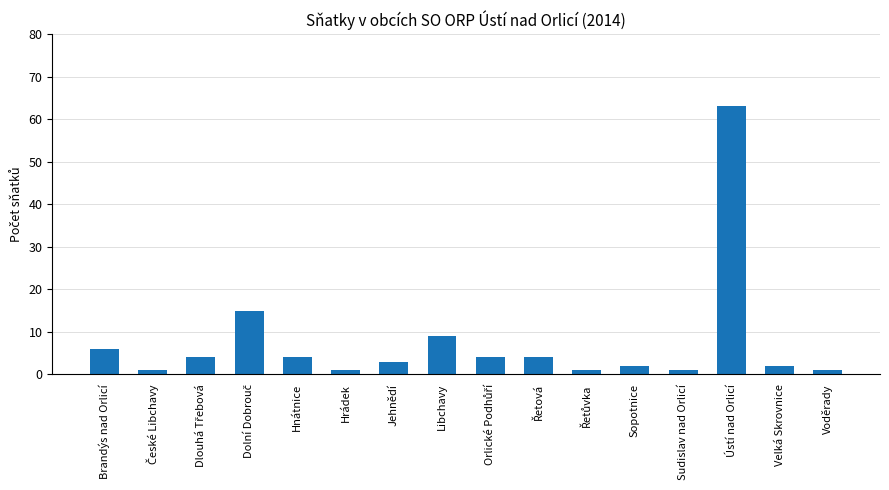

Reading left to right, extract all data points from this chart.

6	1	4	15	4	1	3	9	4	4	1	2	1	63	2	1